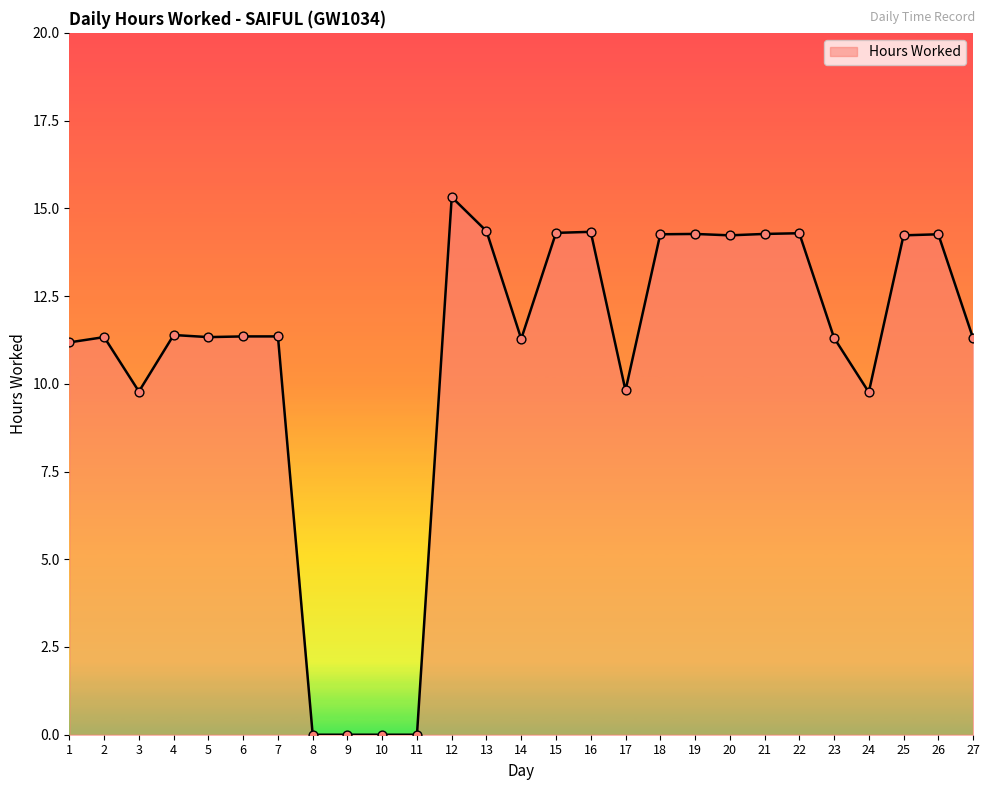

Which has a higher value, 17 or 7?

7